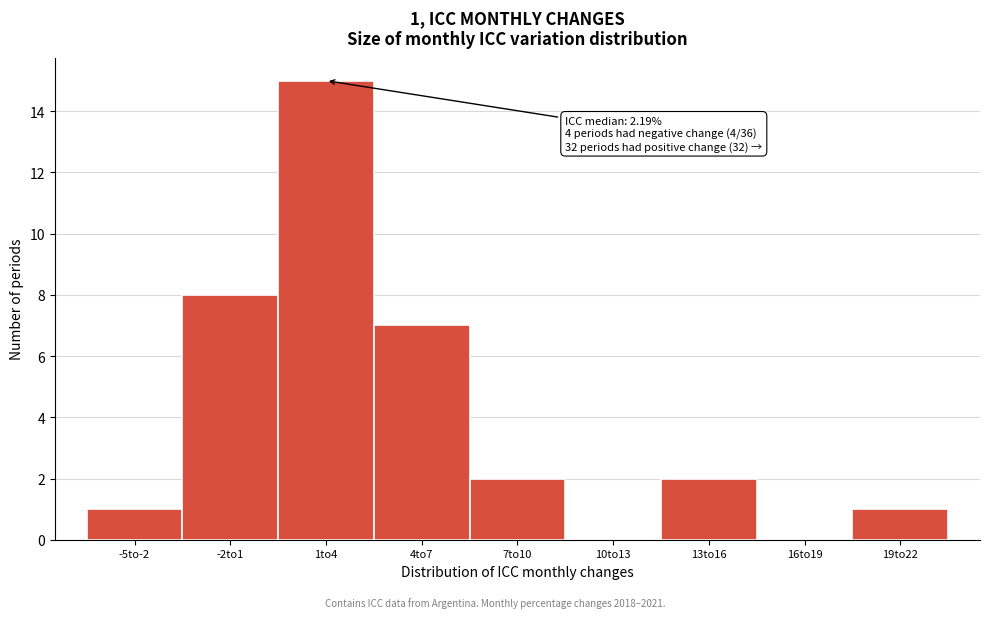

Reading right to left, list all the values displayed in this chart.

19to22=1	16to19=0	13to16=2	10to13=0	7to10=2	4to7=7	1to4=15	-2to1=8	-5to-2=1